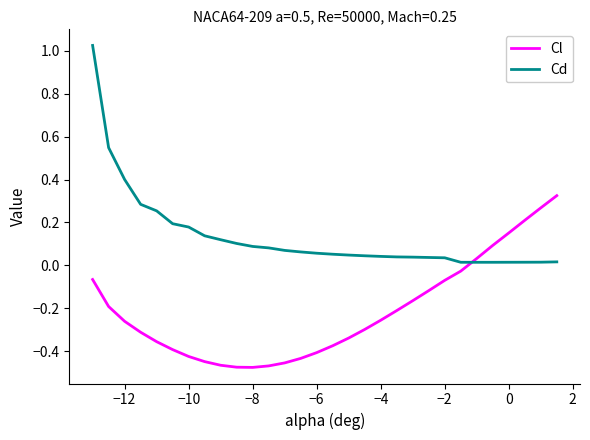

Which series has the largest total across all categories?

Cd